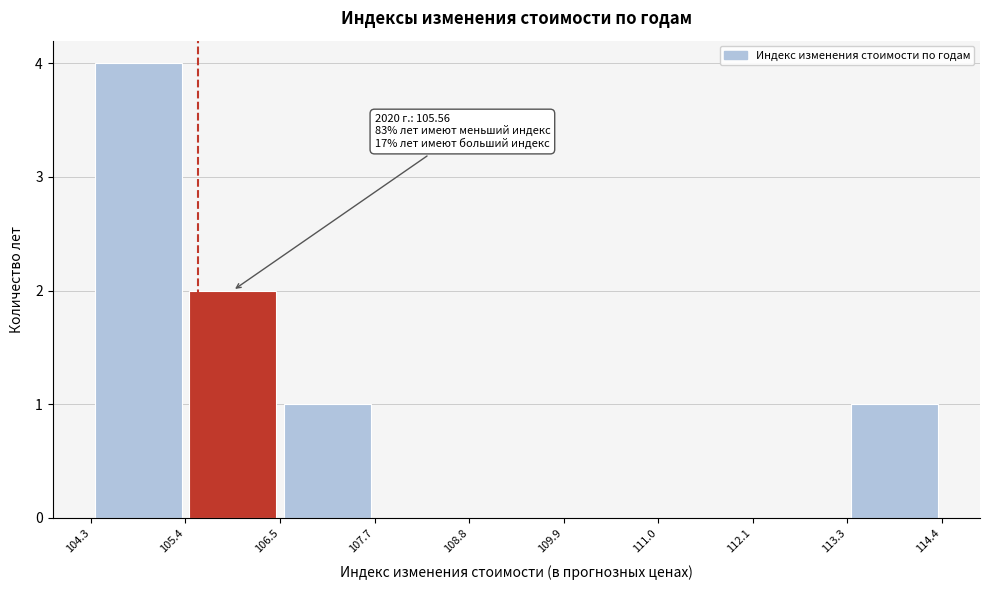

Over which range of the x-axis is the bar tallest?

104.3 to 105.4